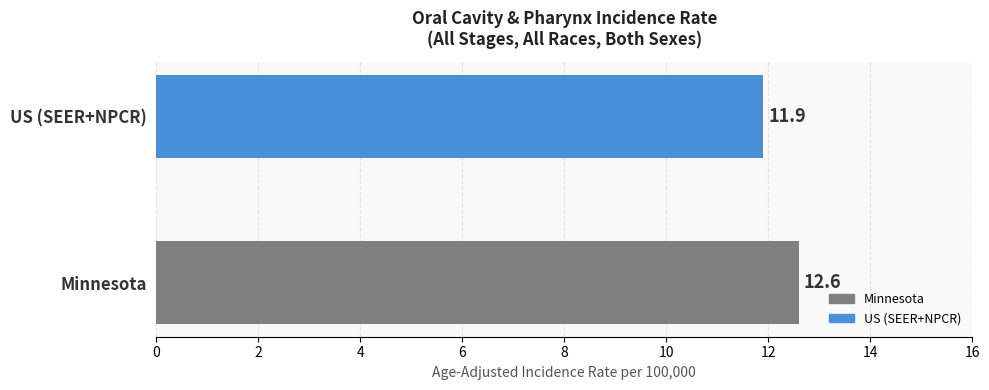

Rank the categories by value from highest to lowest.

Minnesota, US (SEER+NPCR)